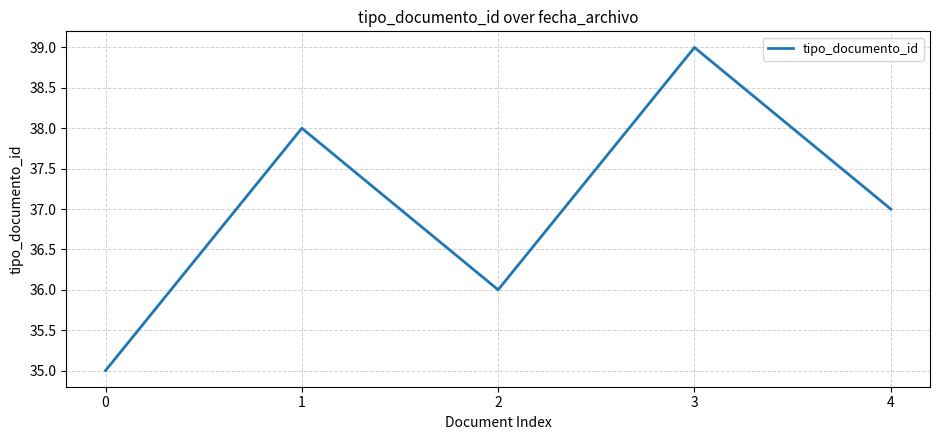

How many values are between 36 and 38?

3